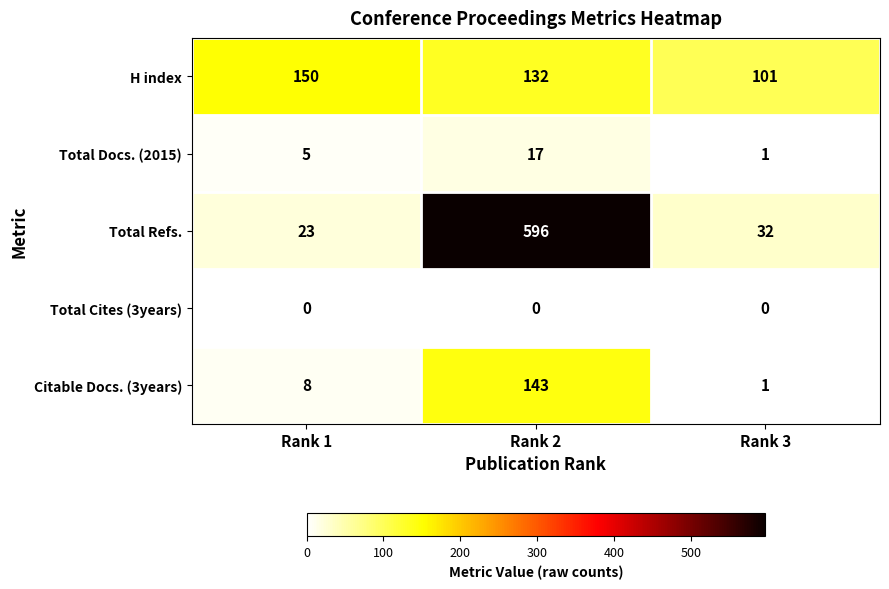

The Citable Docs. (3years) series shows 256 at Rank 2. True or false?

False